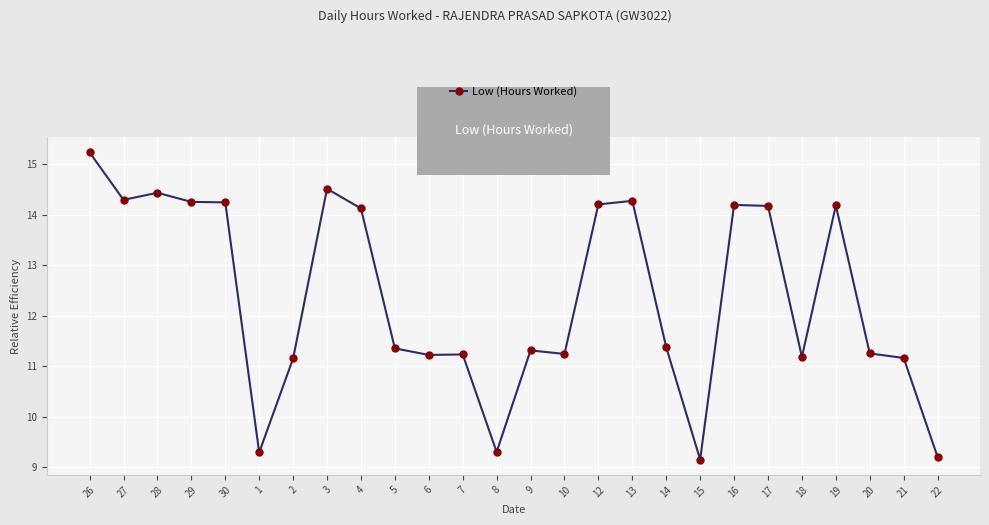

At which category does the data reach its first local peak?

28